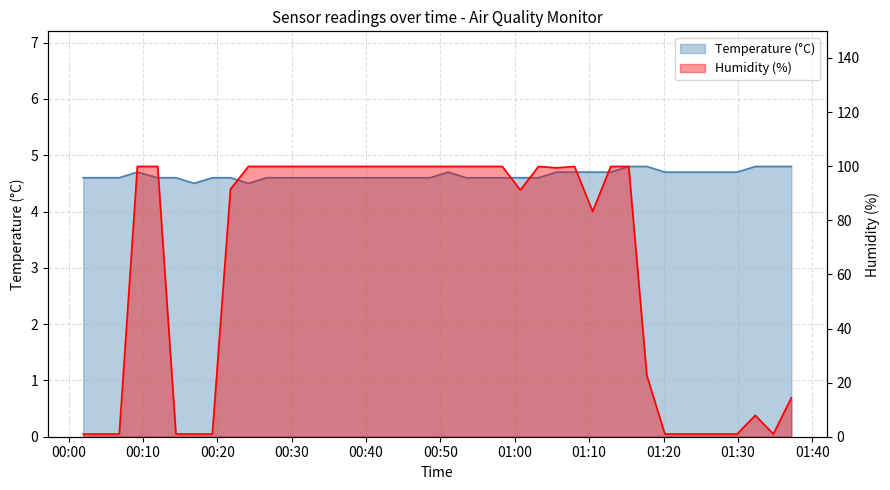

True or false: Temperature (°C) and Humidity (%) intersect in this chart.

True